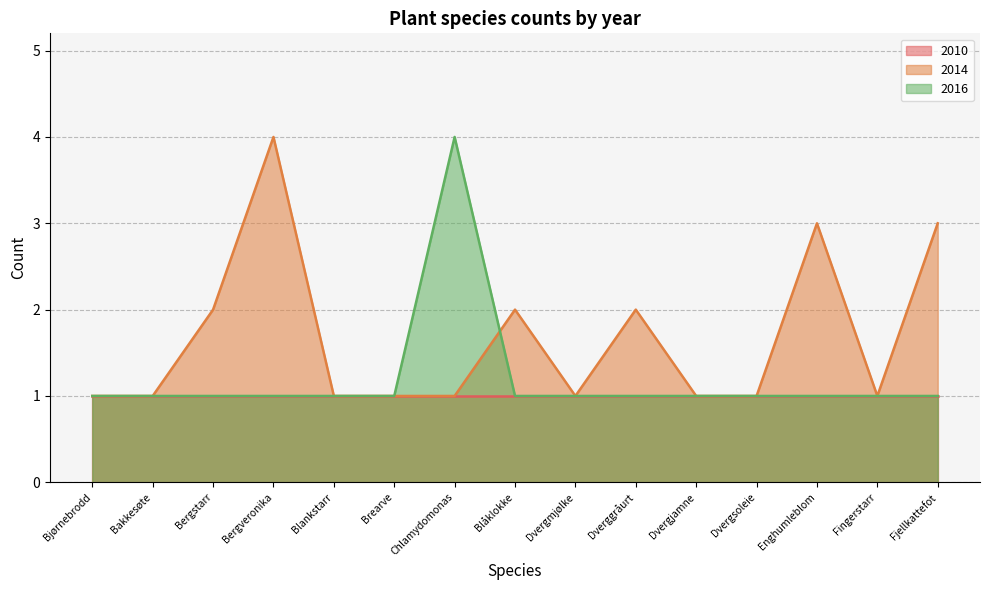

What position from the left is Bjørnebrodd?

1